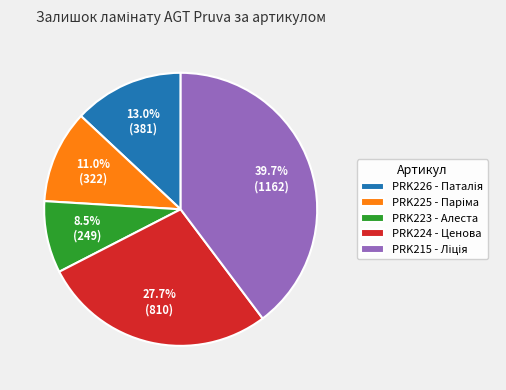

How many slices are in this pie chart?

5